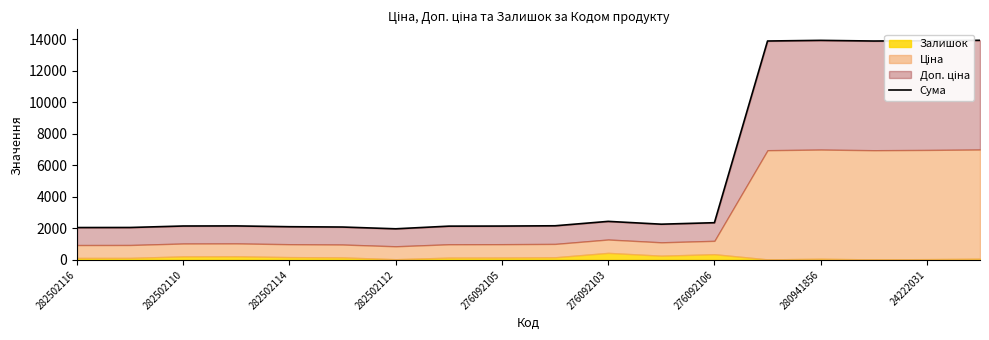

What is the average value?

5423.8